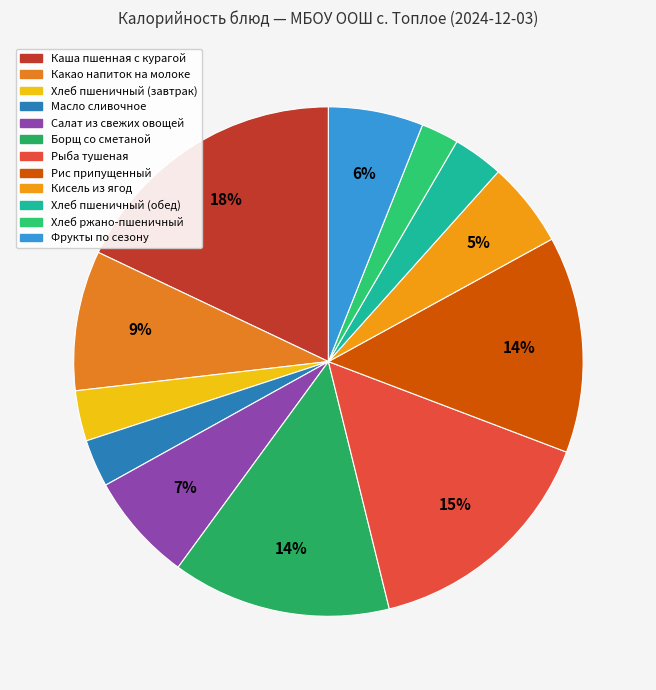

What percentage is the Масло сливочное slice, to the nearest percent?

3%